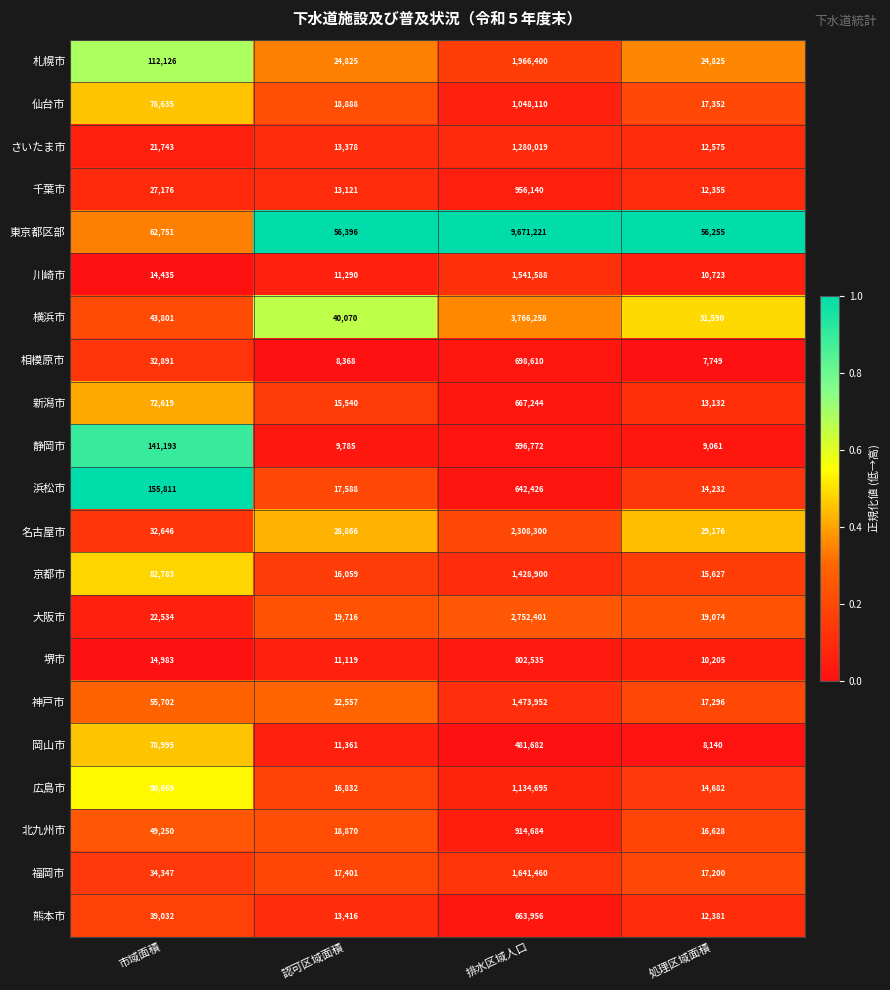

What is the minimum value shown in the chart?

7749